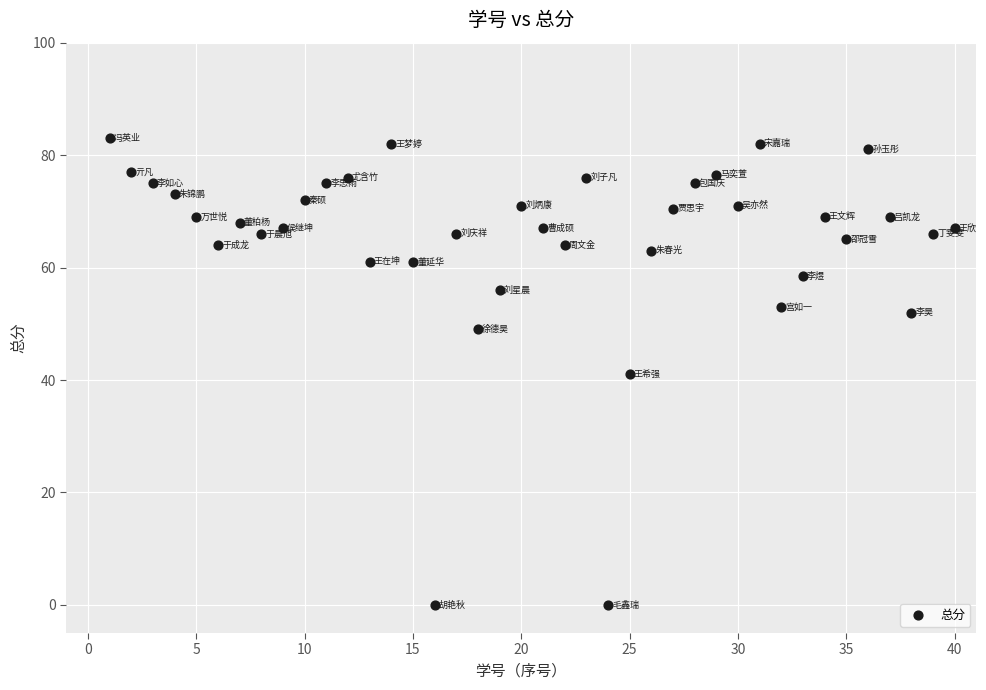

What is the range of X values (max minus min)?

39.0